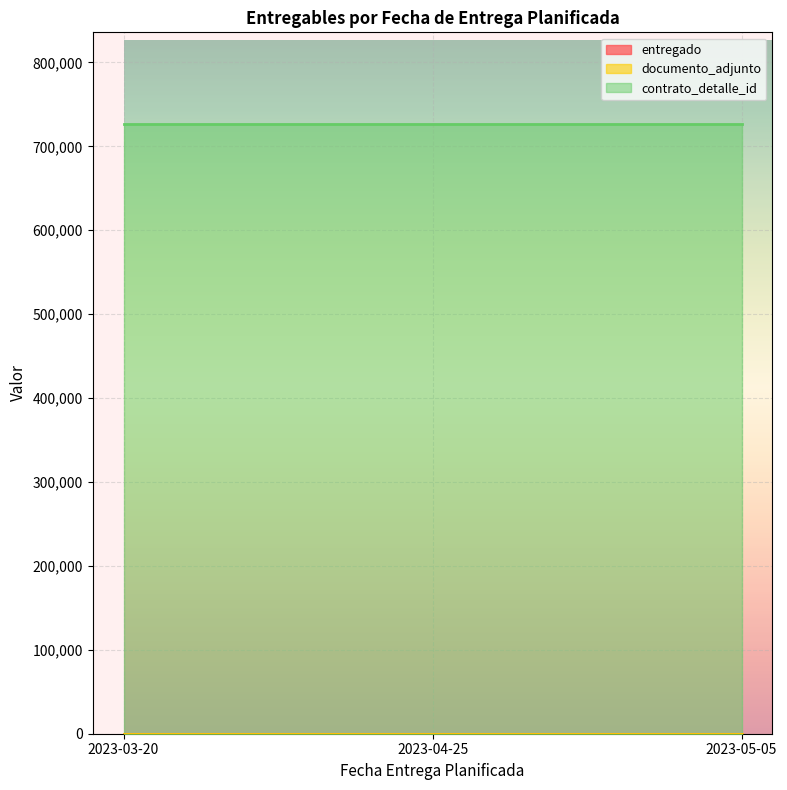

What is the sum of the documento_adjunto values at 2023-05-05 and 2023-03-20?

2